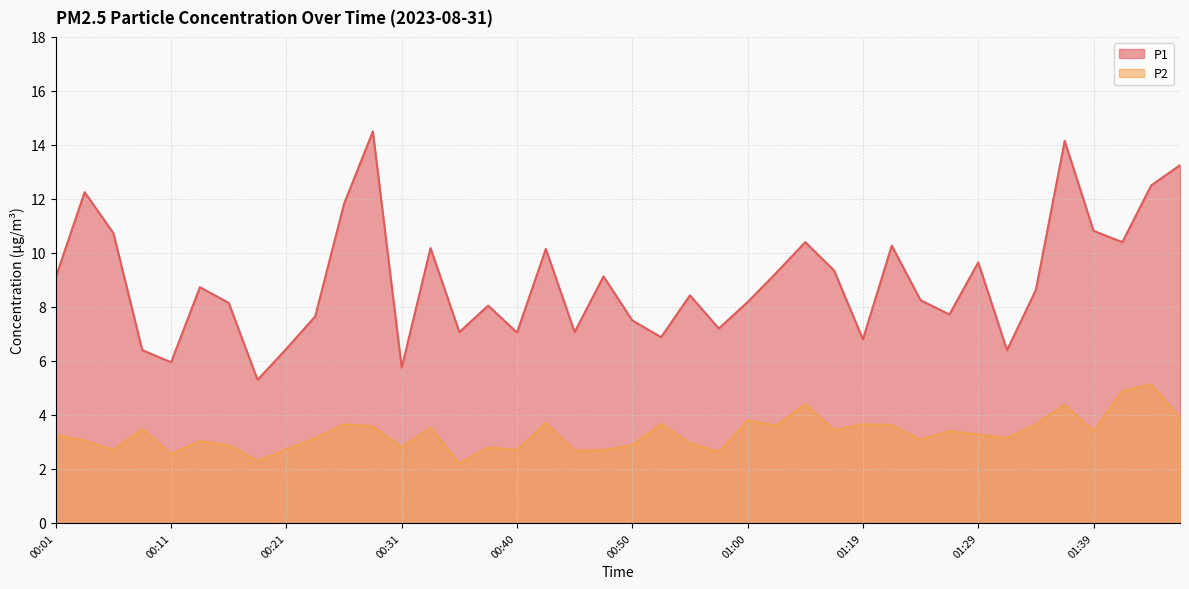

Is it true that P1 equals 5.3 at 00:18?

True